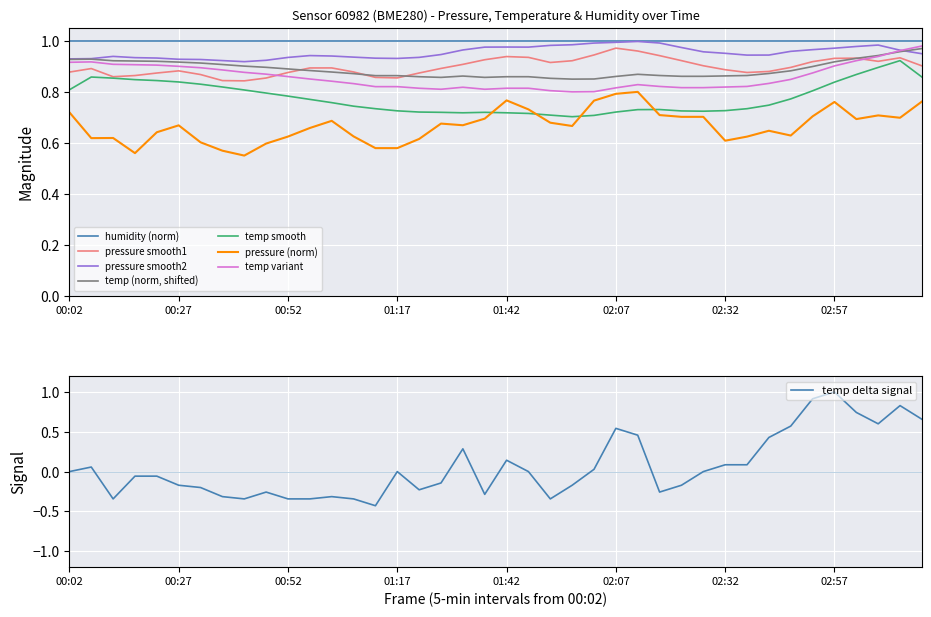

Count the pressure values in the range 0 to 1.

40